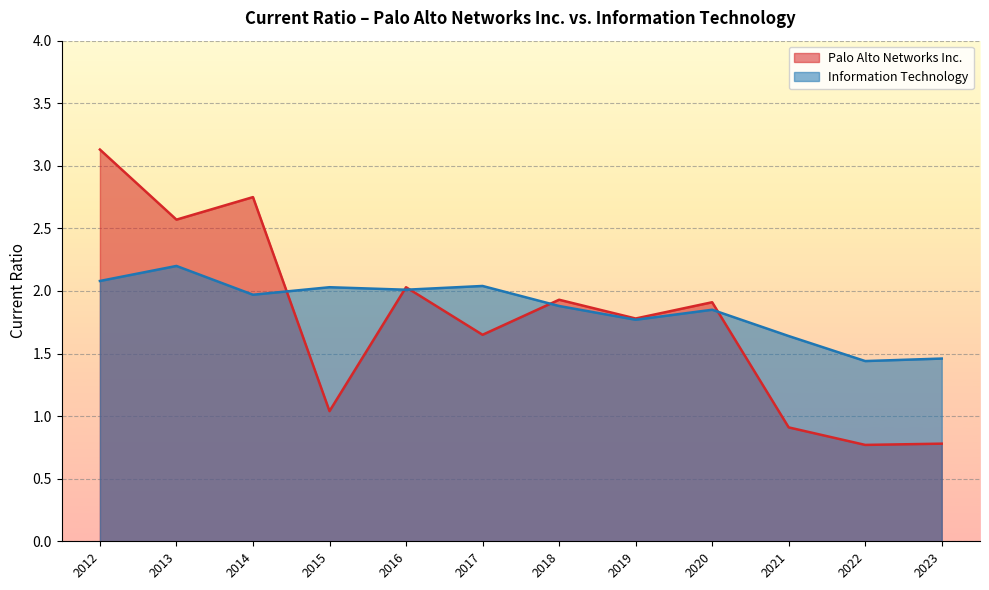

Rank the series by their maximum value, from lowest to highest.

Information Technology, Palo Alto Networks Inc.